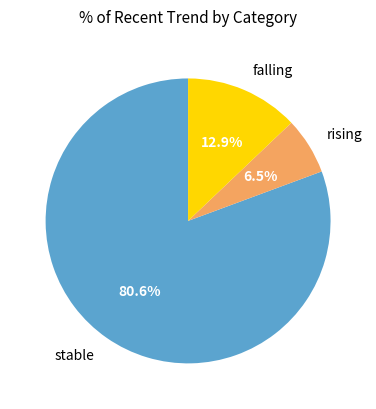

Is there a majority slice in this chart?

Yes